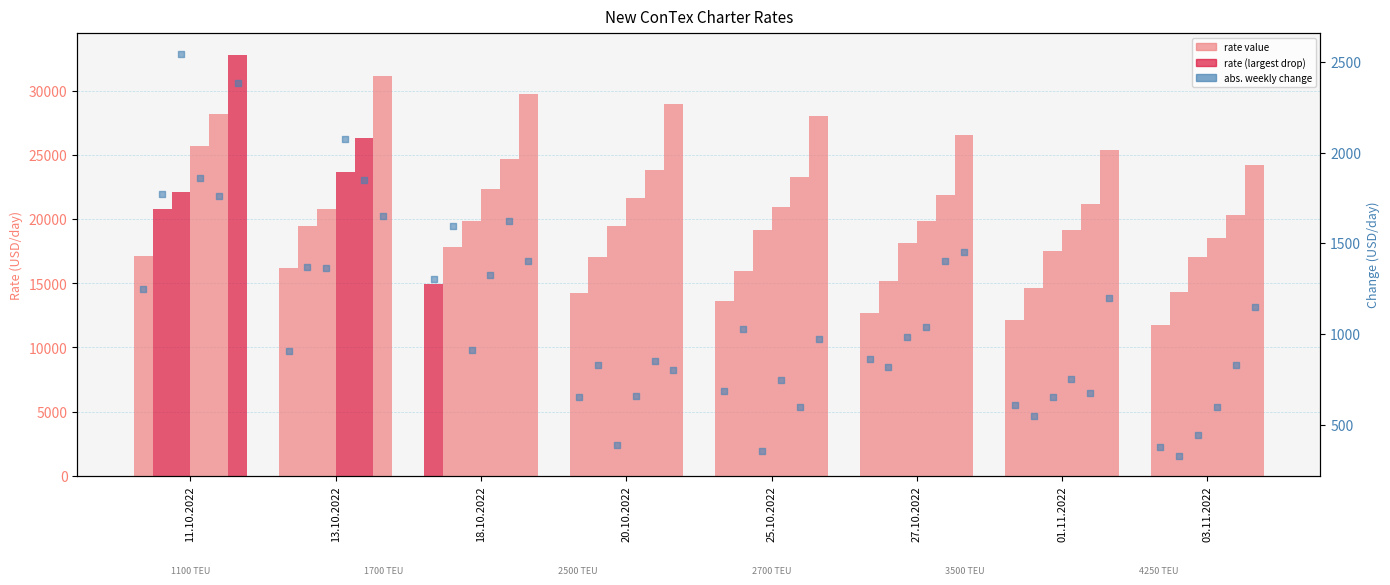

Is the value of 1700 at 27.10.2022 greater than the value of 2700 at 20.10.2022?

No